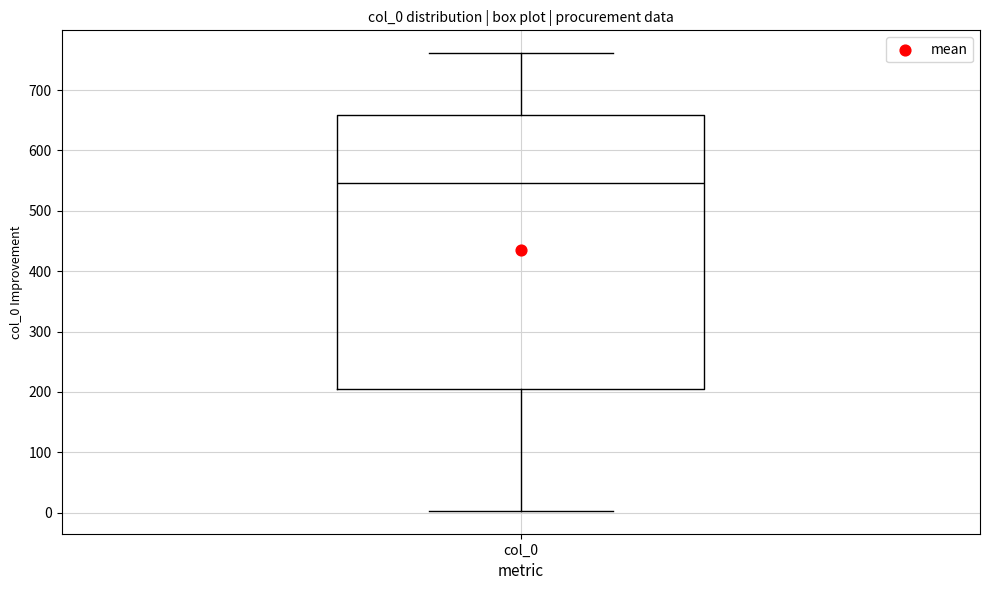

Transcribe this box plot: give where the median line is, the range the box spans, and where the two whiskers end, as read against the y-axis. The values are not printed on the chart, so give them approximately, as read against the axis.

median 550, box 200 to 660, whiskers 0 to 760